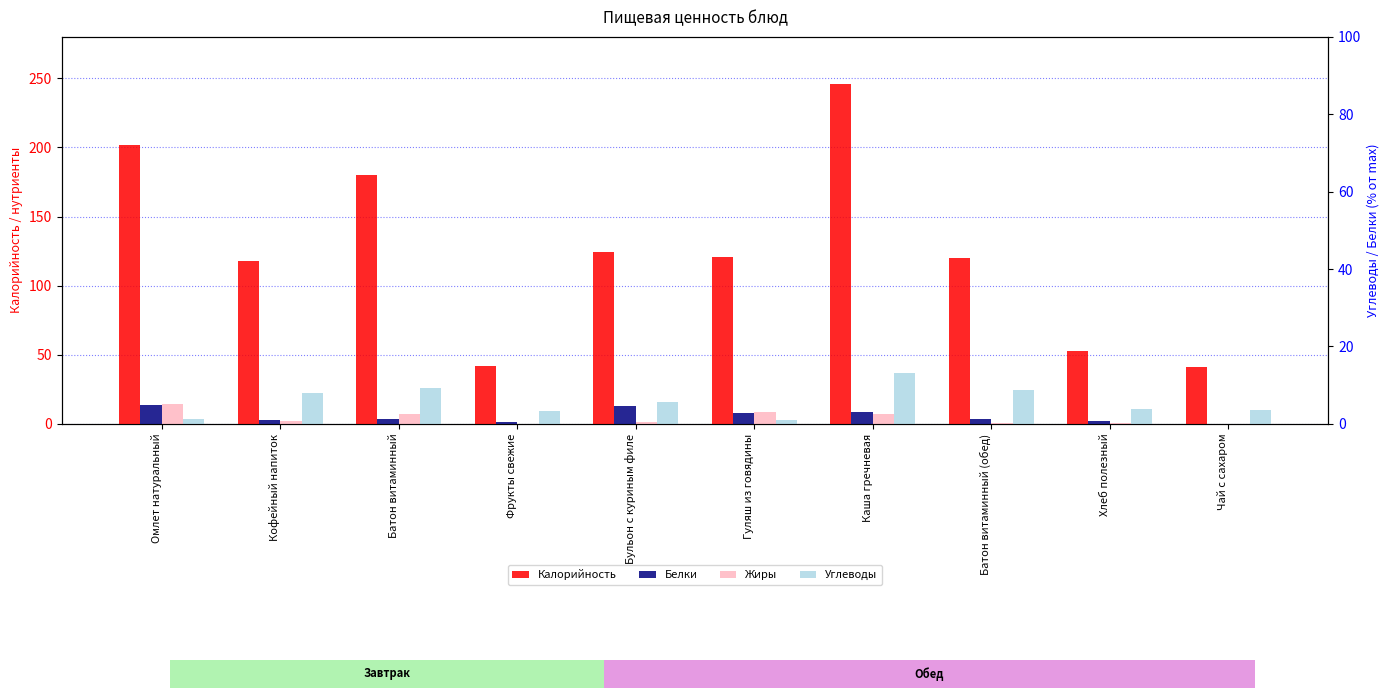

Which series has the largest total across all categories?

Калорийность